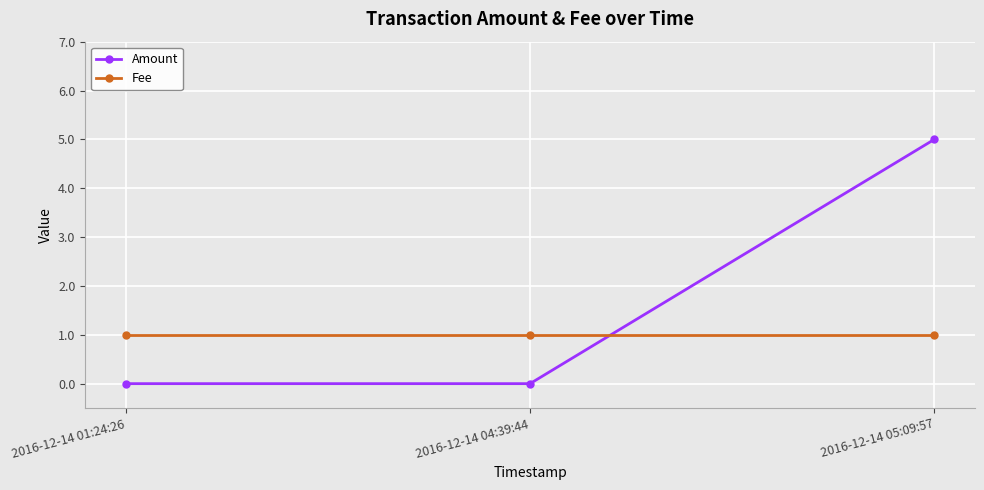

Reading left to right, list all the values displayed in this chart.

Amount: 2016-12-14 01:24:26=0	2016-12-14 04:39:44=0	2016-12-14 05:09:57=5
Fee: 2016-12-14 01:24:26=1	2016-12-14 04:39:44=1	2016-12-14 05:09:57=1